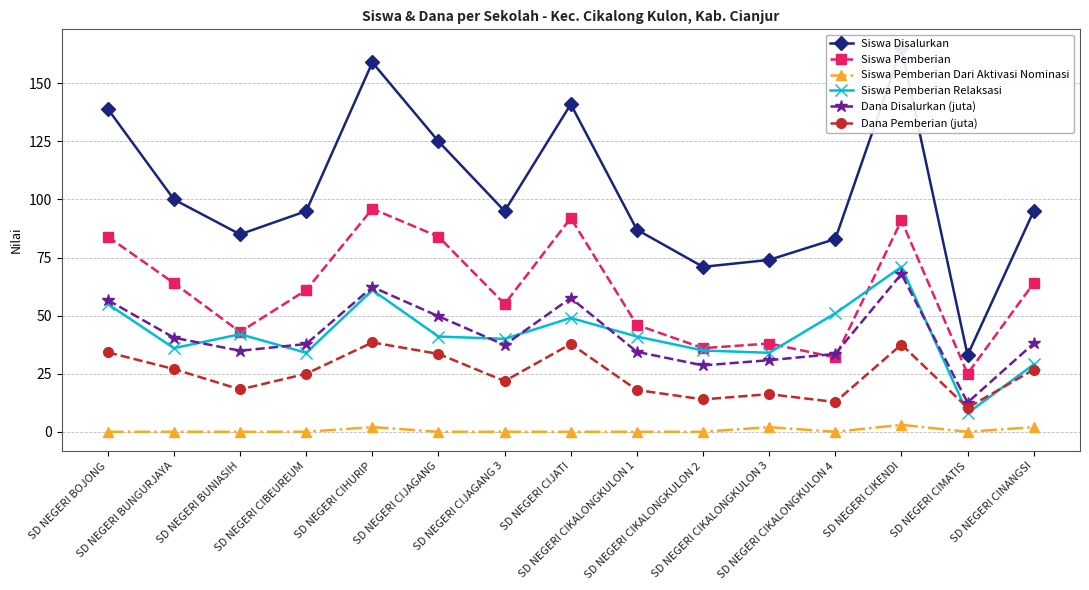

At which label does Dana Pemberian (juta) first exceed 24?

SD NEGERI BOJONG